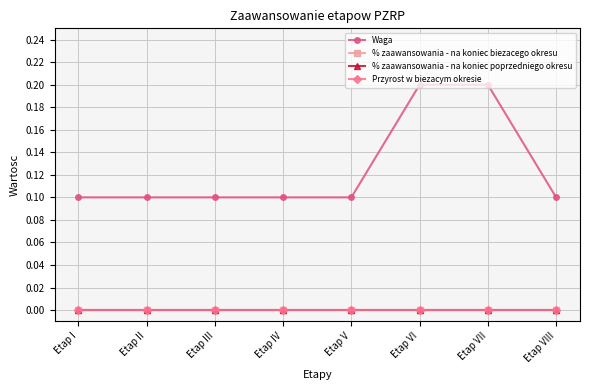

Is this an area chart (filled region under the line)?

No